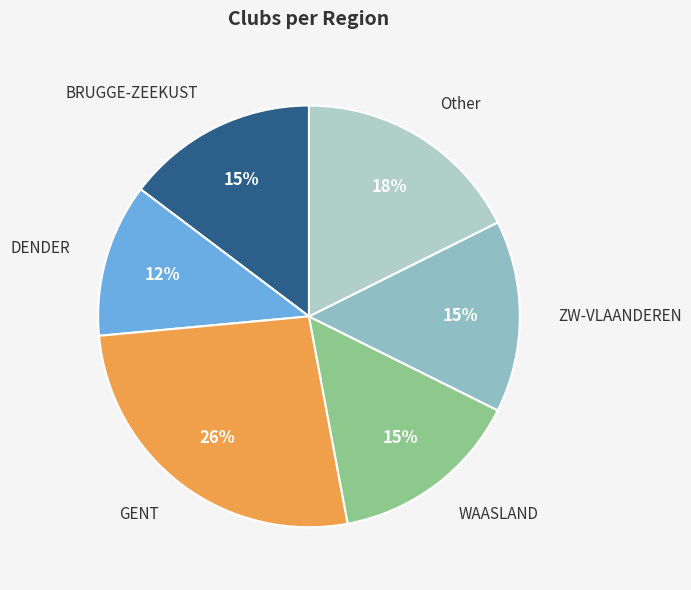

Is the sum of WAASLAND and GENT greater than half?

No